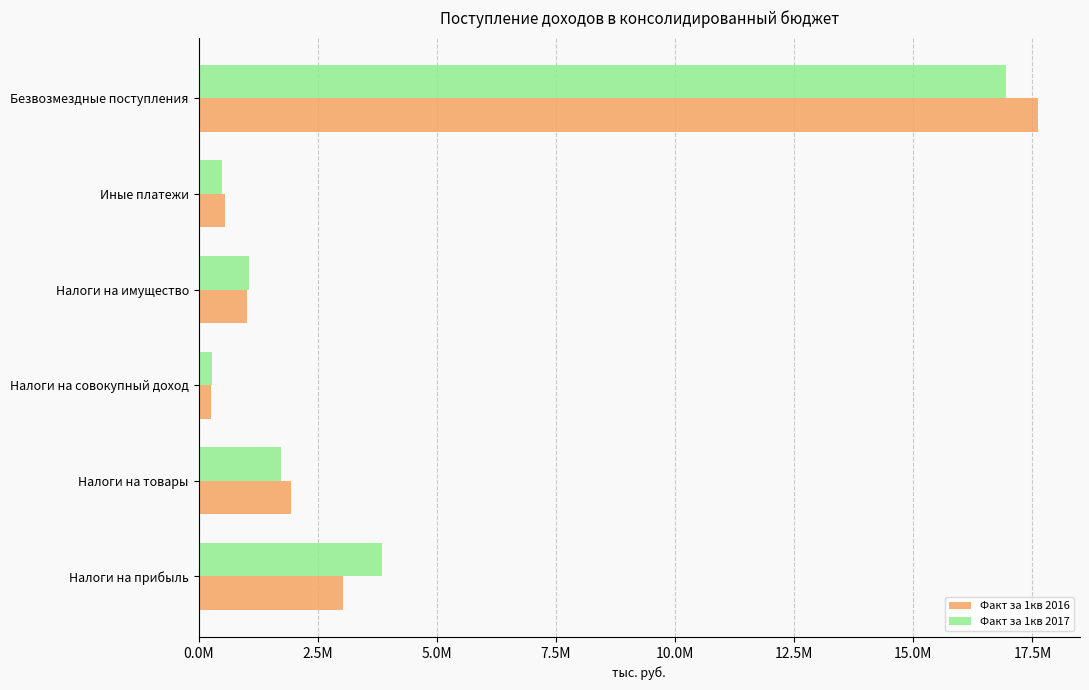

What is the lowest value of the Факт за 1кв 2017 series?

290801.6